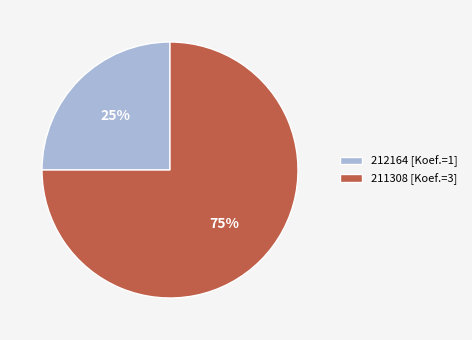

To the nearest percent, what percentage of the pie is 211308?

75%